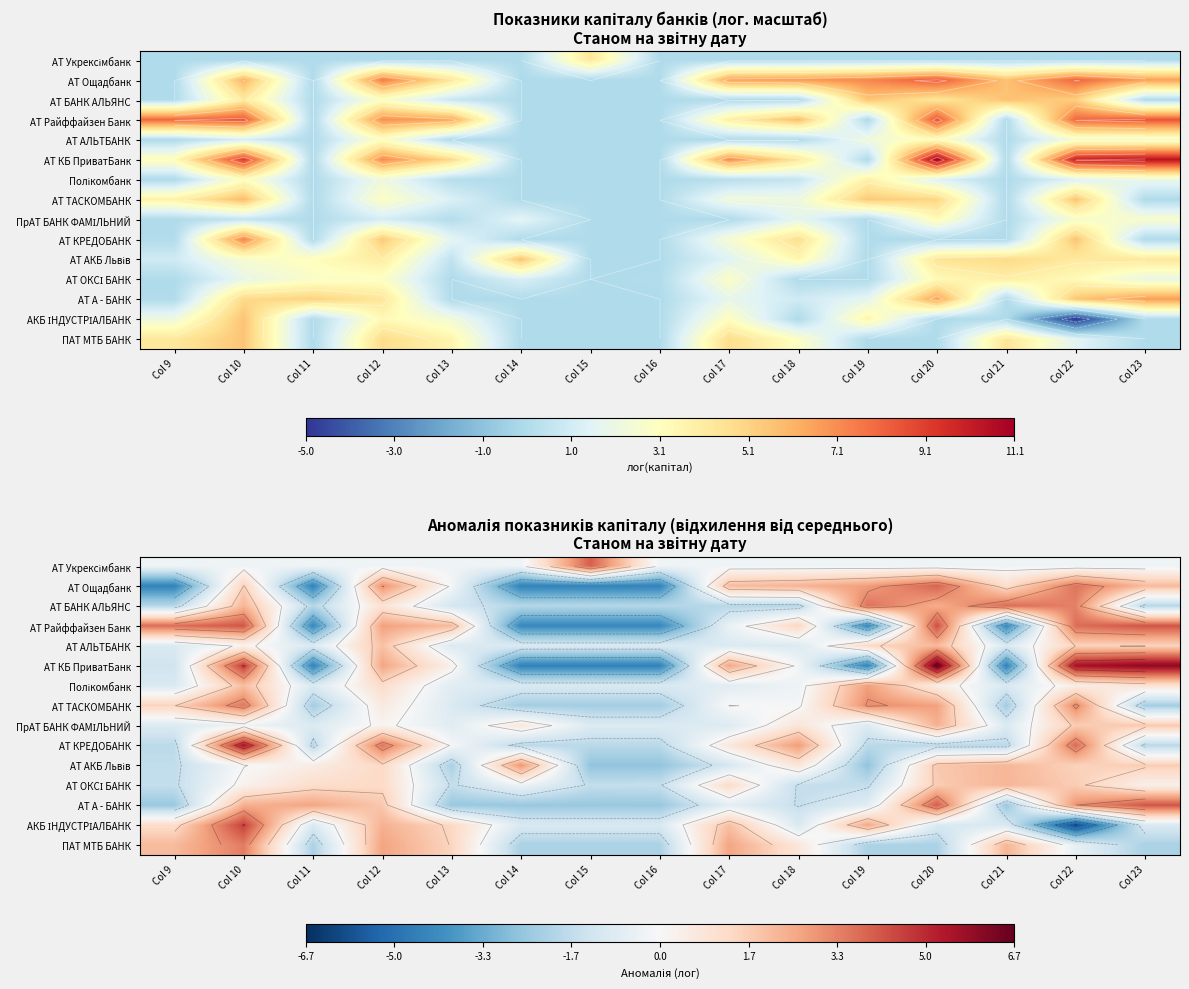

What is the total value across all series at Col 15?

-28.0